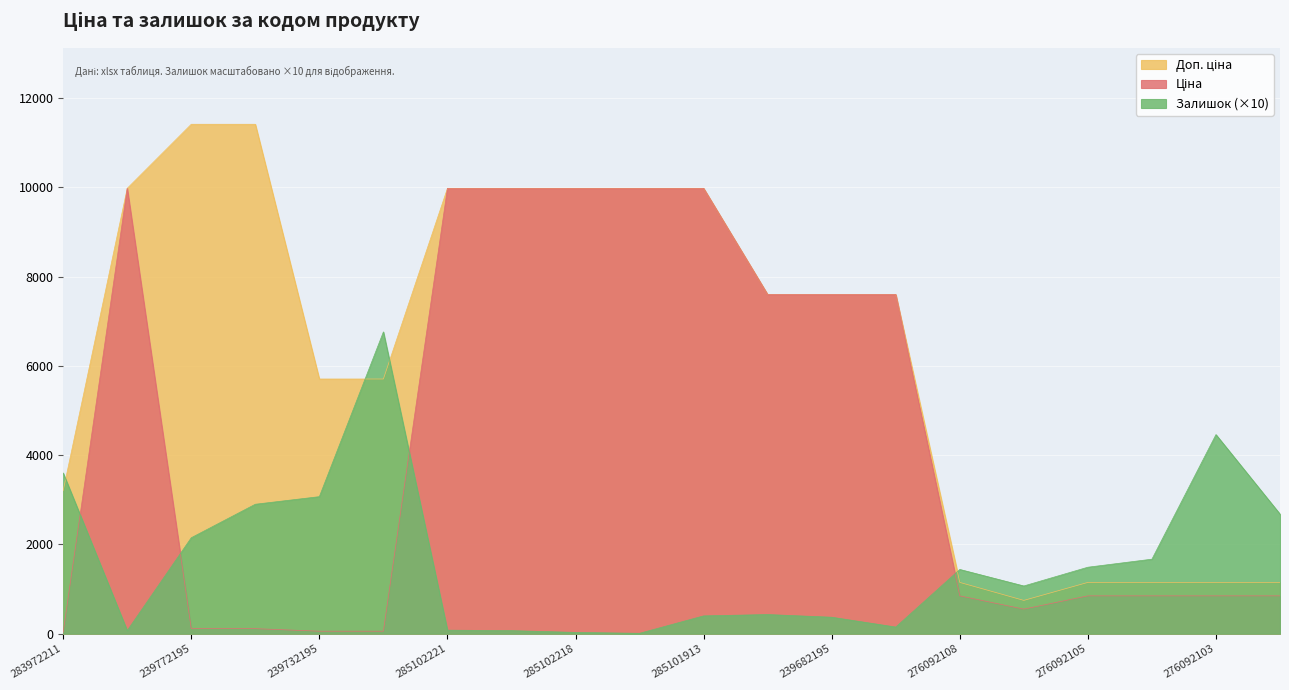

True or false: Ціна and Доп. ціна intersect in this chart.

False